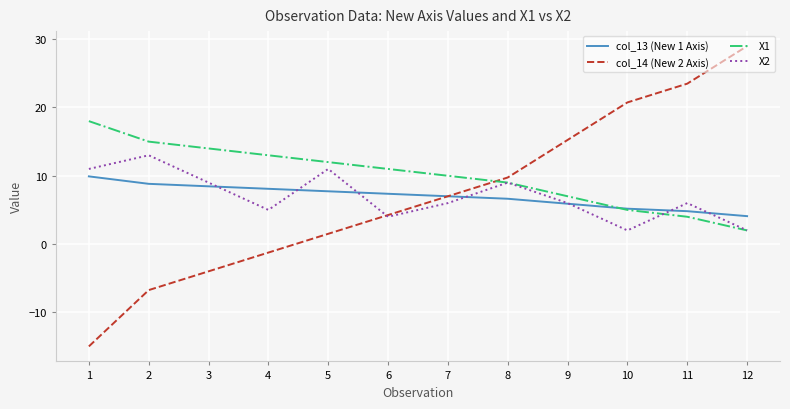

Which label corresponds to the smallest value in the chart?

1